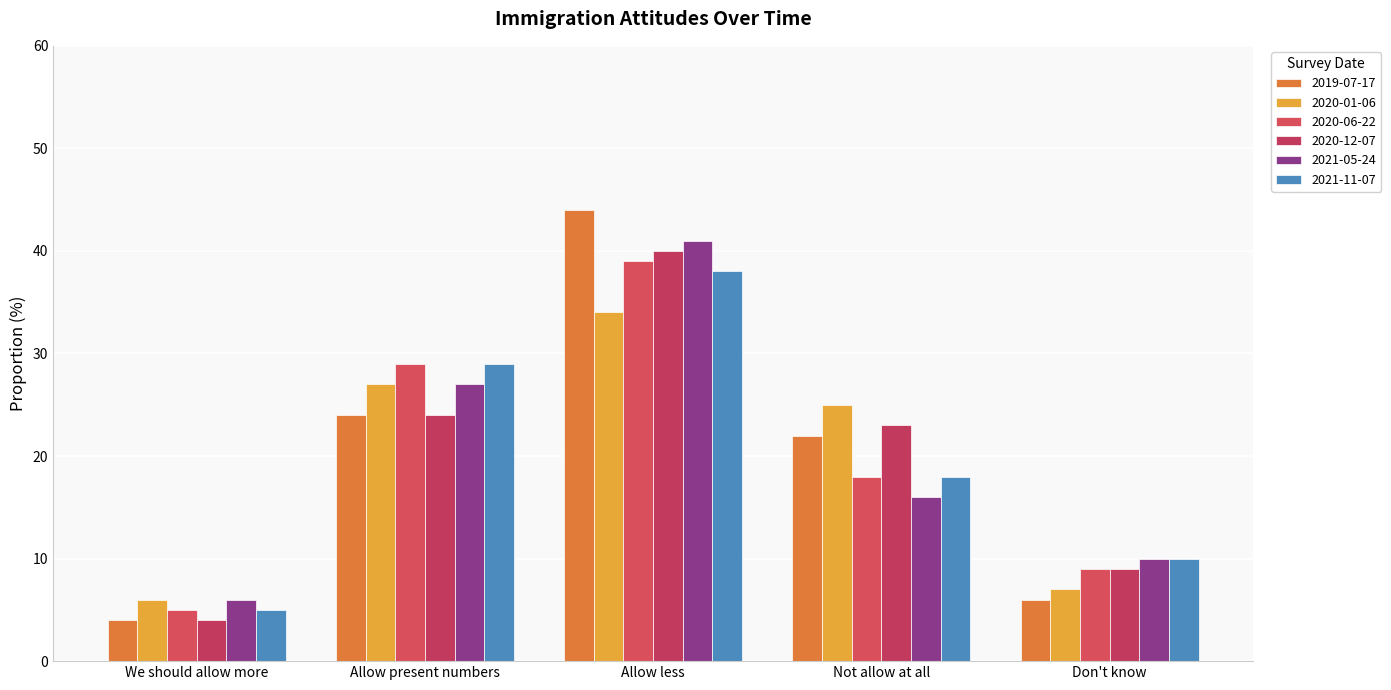

How many bars are there in total?

30